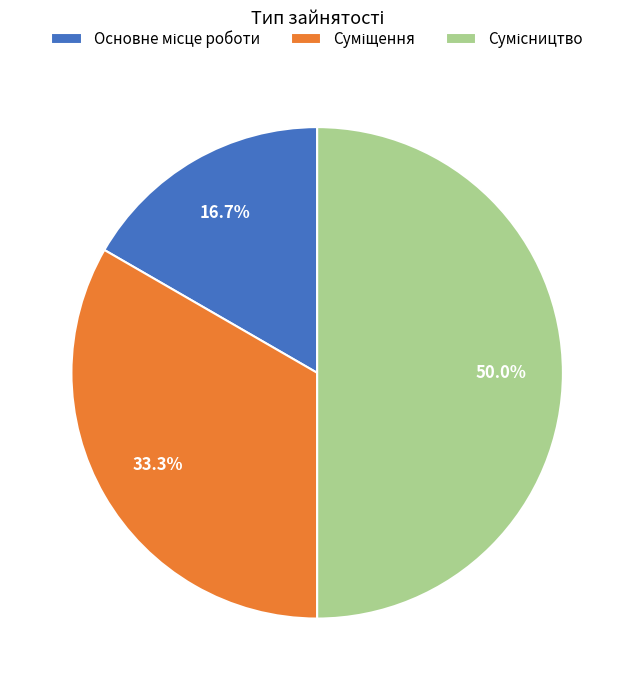

Is it true that Основне місце роботи is 23% of the pie?

False